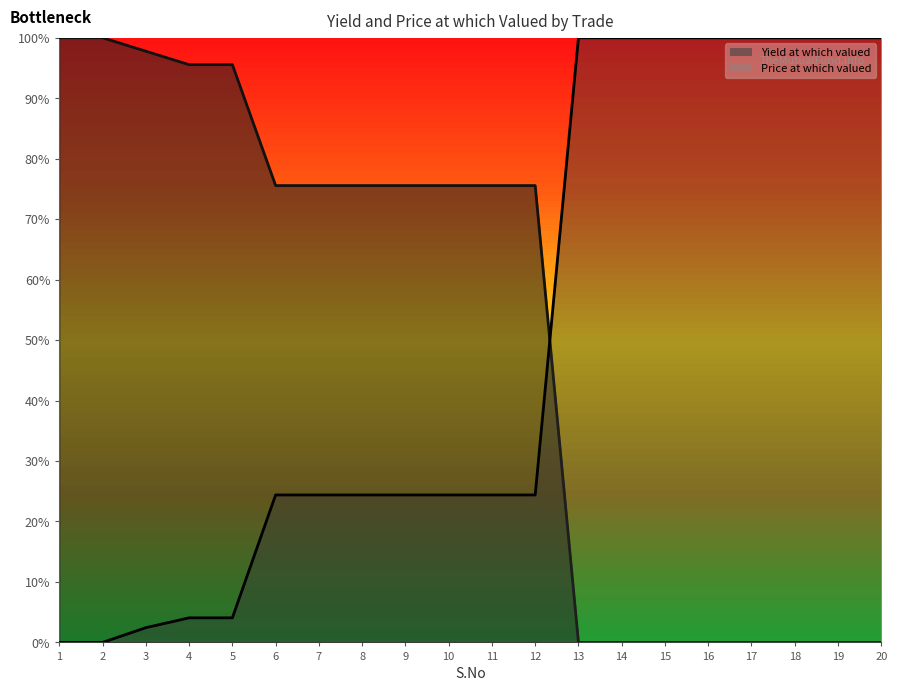

How many intersections are there between Yield at which valued and Price at which valued?

1